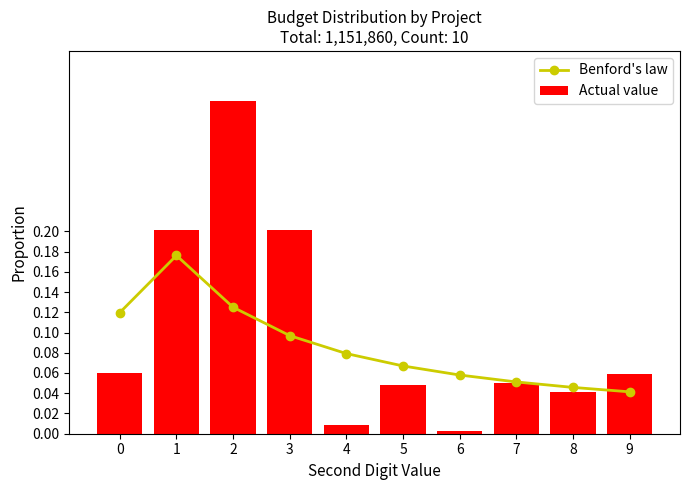

At which label does Actual value reach its peak?

2